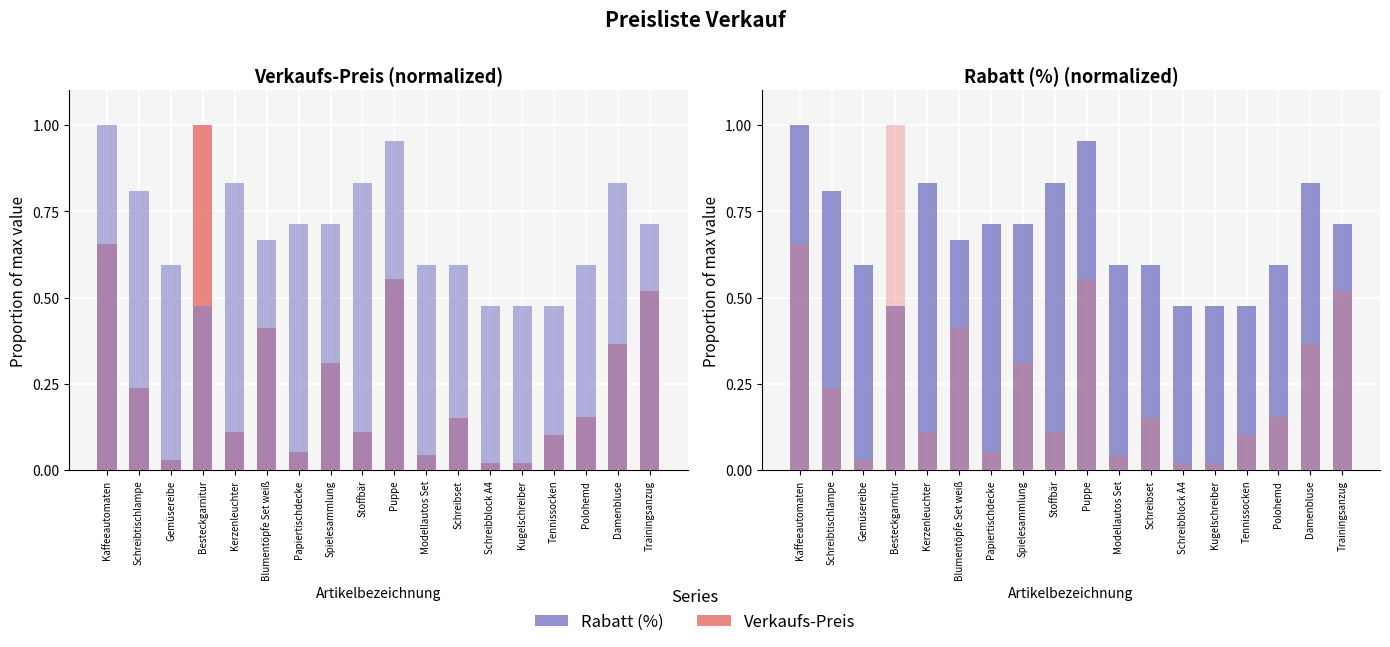

How many bars are there in total?

36